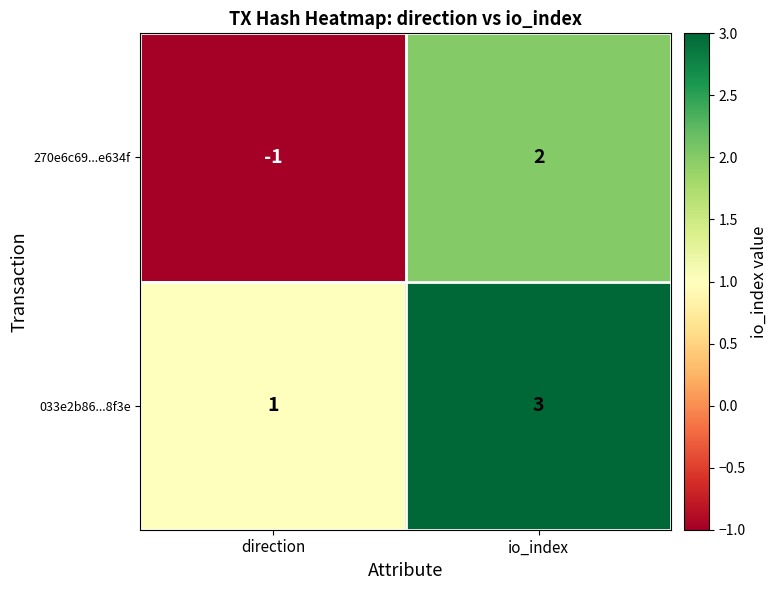

What is the sum of the 033e2b86...8f3e values at direction and io_index?

4